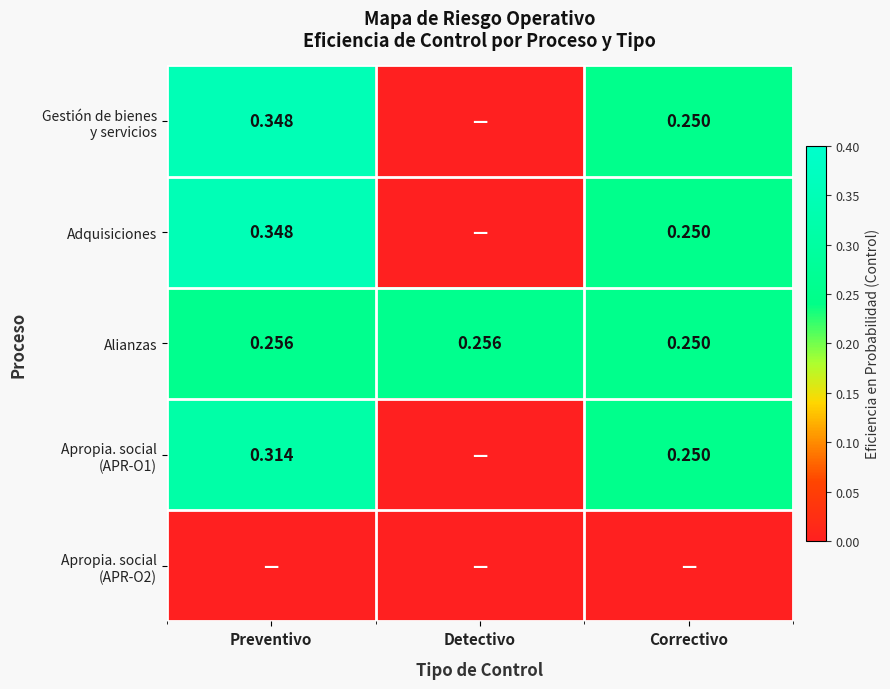

At which label does Alianzas reach its minimum?

Correctivo